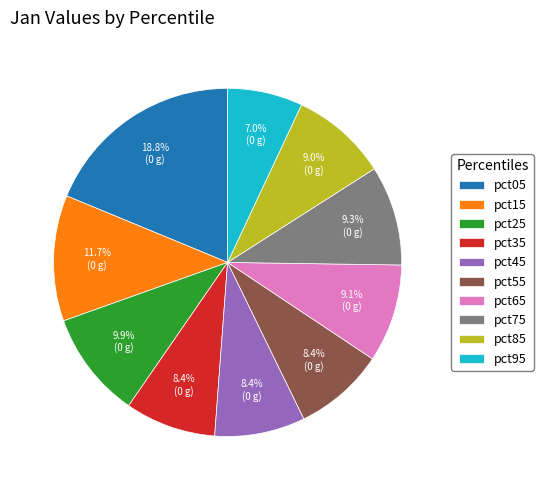

To the nearest percent, what is the difference between the largest and smallest slice percentages?

12%